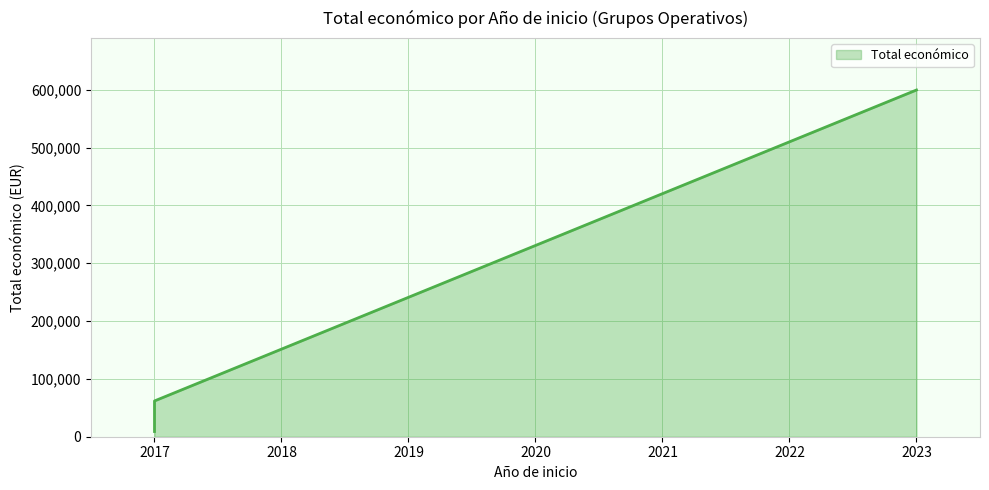

How many lines are shown in the chart?

1